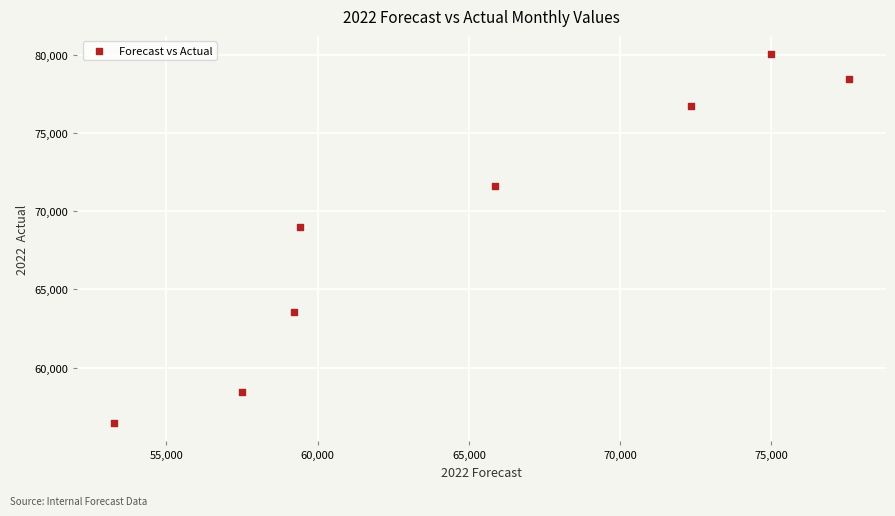

What is the average X value?

65024